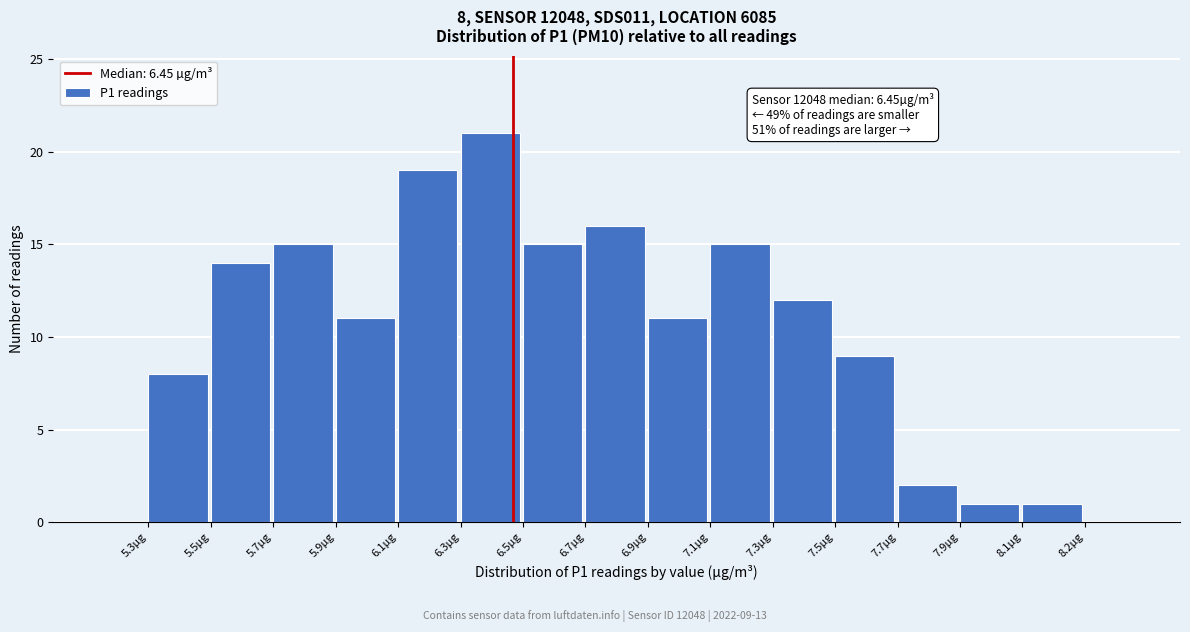

Reading left to right, extract all data points from this chart.

5.3µg=8	5.5µg=14	5.7µg=15	5.9µg=11	6.1µg=19	6.3µg=21	6.5µg=15	6.7µg=16	6.9µg=11	7.1µg=15	7.3µg=12	7.5µg=9	7.7µg=2	7.9µg=1	8.1µg=1